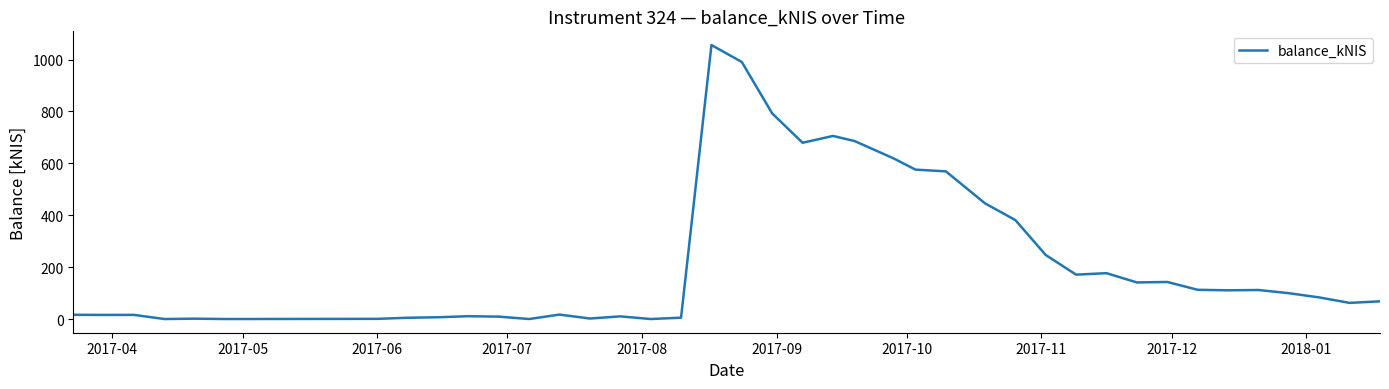

Does the chart have visible grid lines?

No